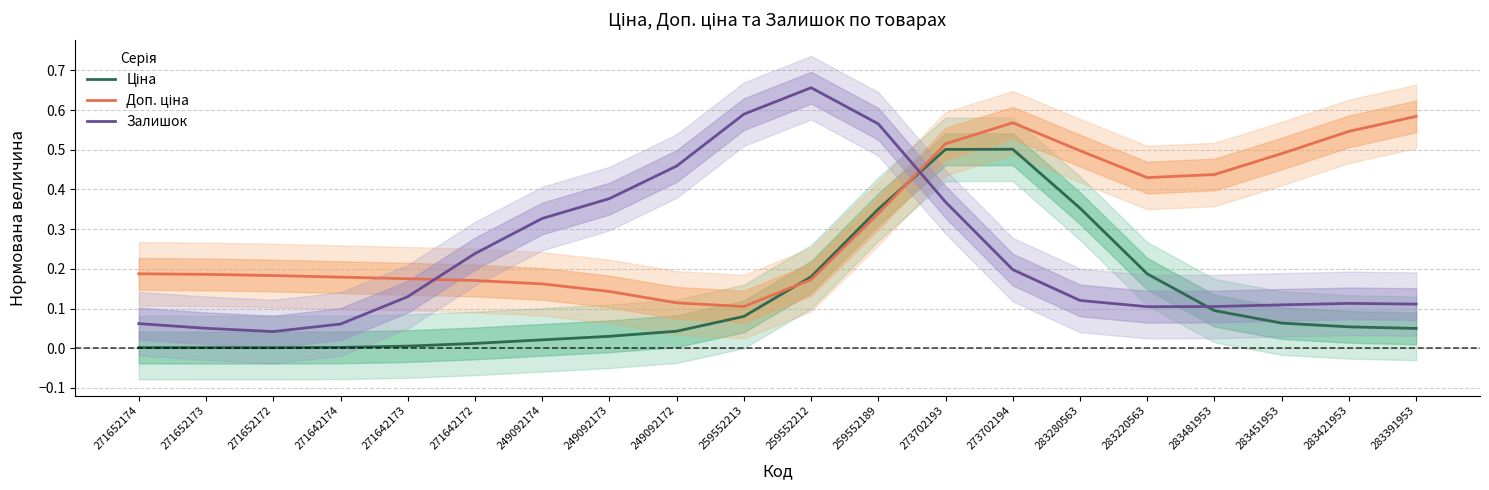

At which category does the chart reach its minimum across all series?

271652172